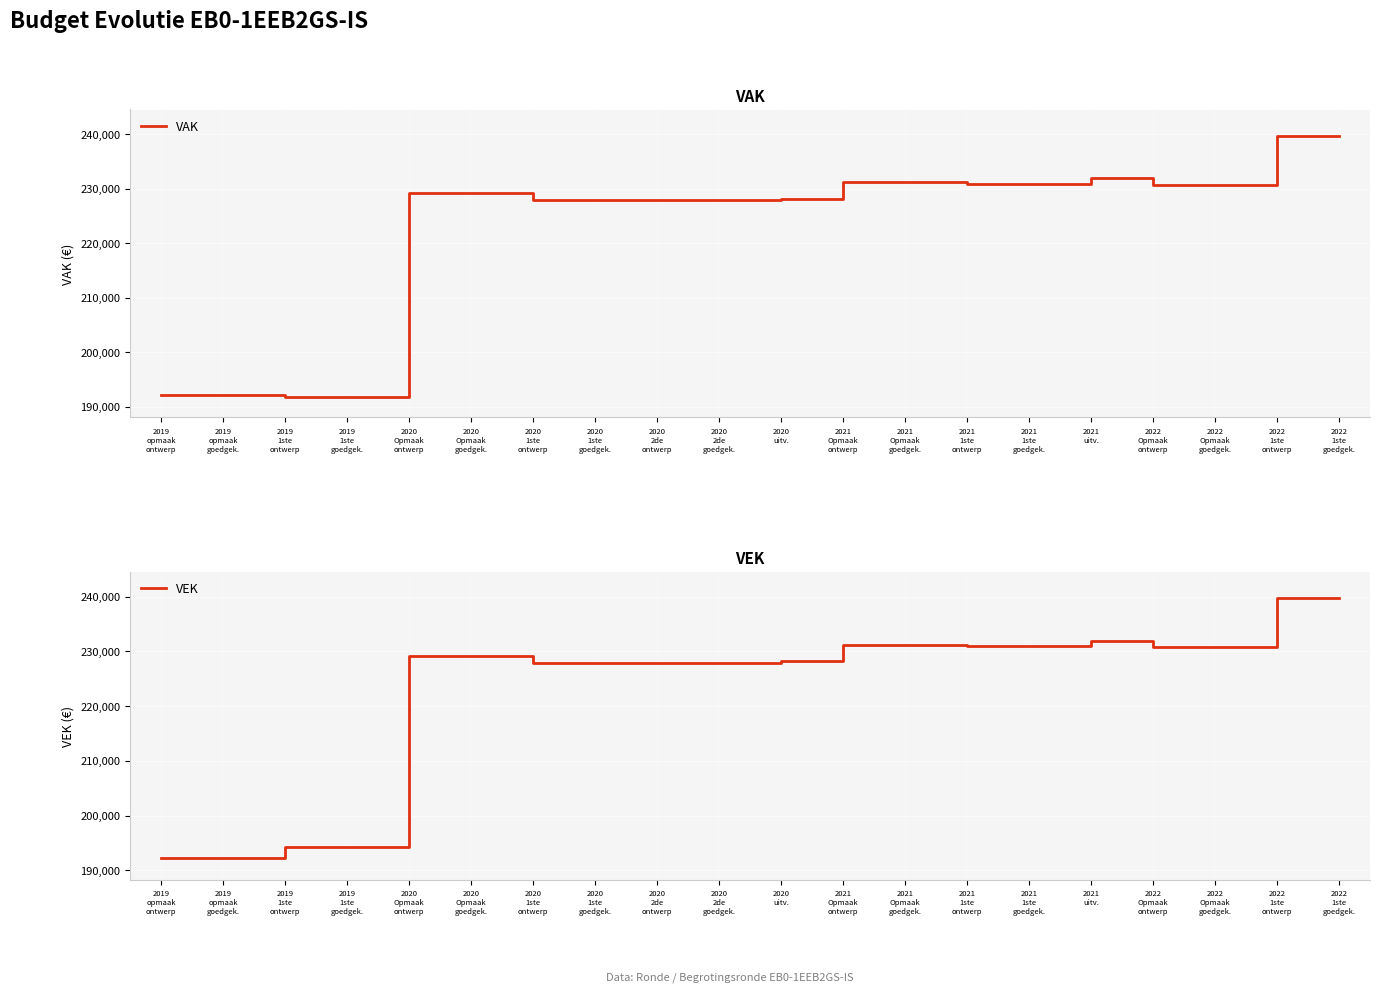

Where does the VEK series first go above 229154?

2021
Opmaak
ontwerp